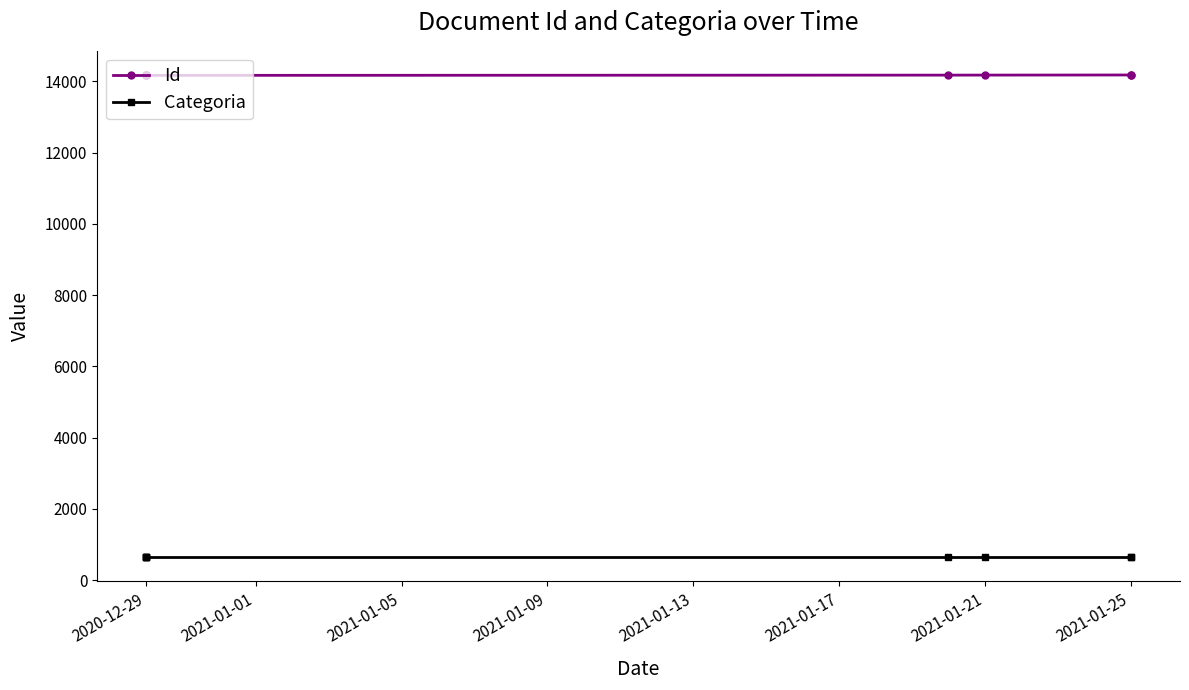

The value of Id at 2021-01-25 is 14180. True or false?

True